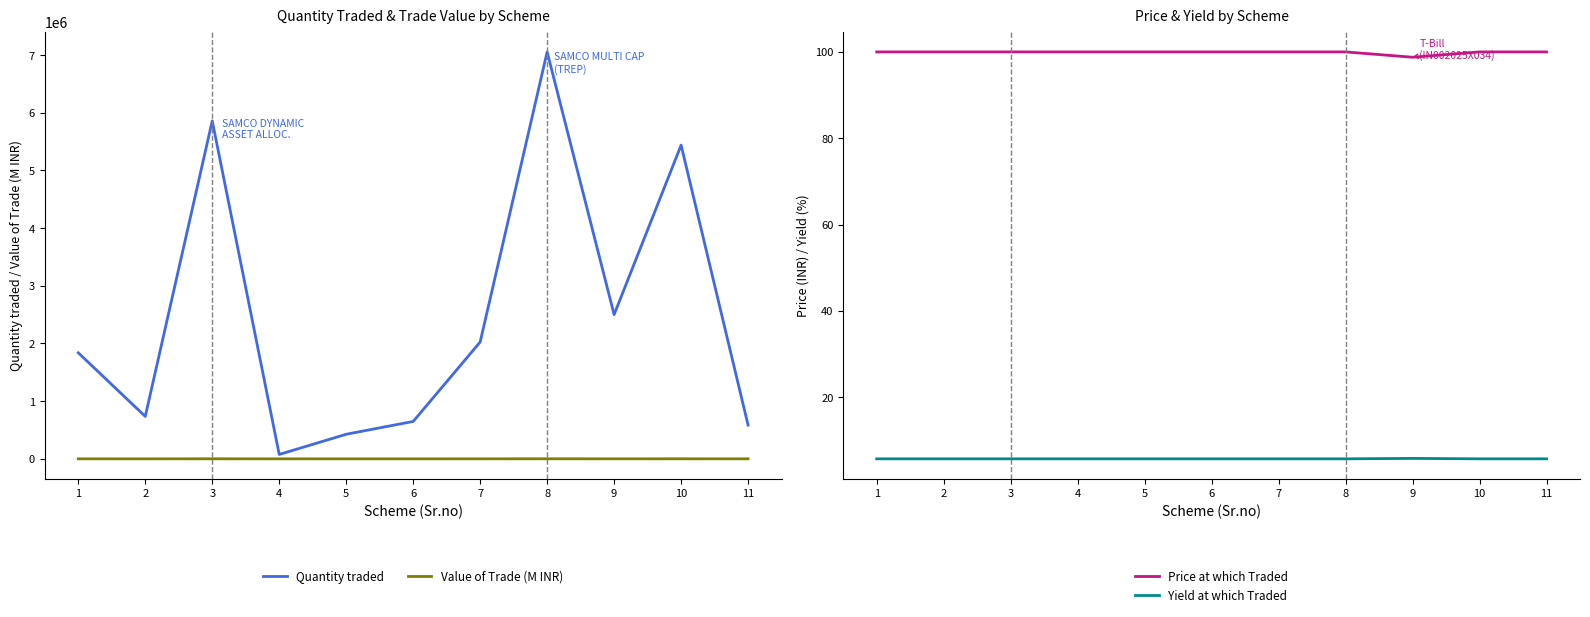

Count the number of categories in the chart.

11